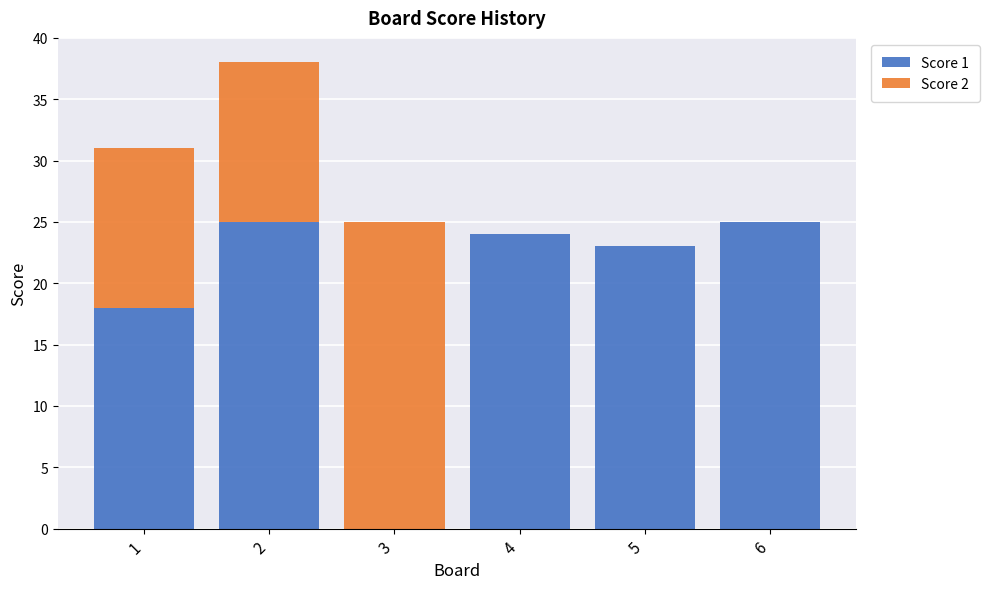

What are all the series names shown in the legend?

Score 1, Score 2